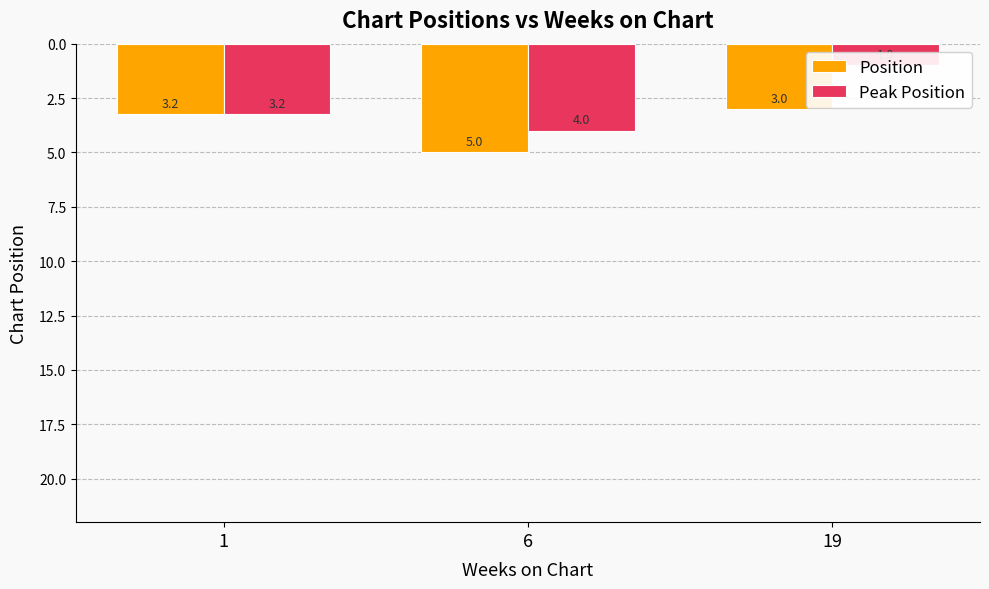

Rank the series at 1 from lowest to highest value.

Position, Peak Position